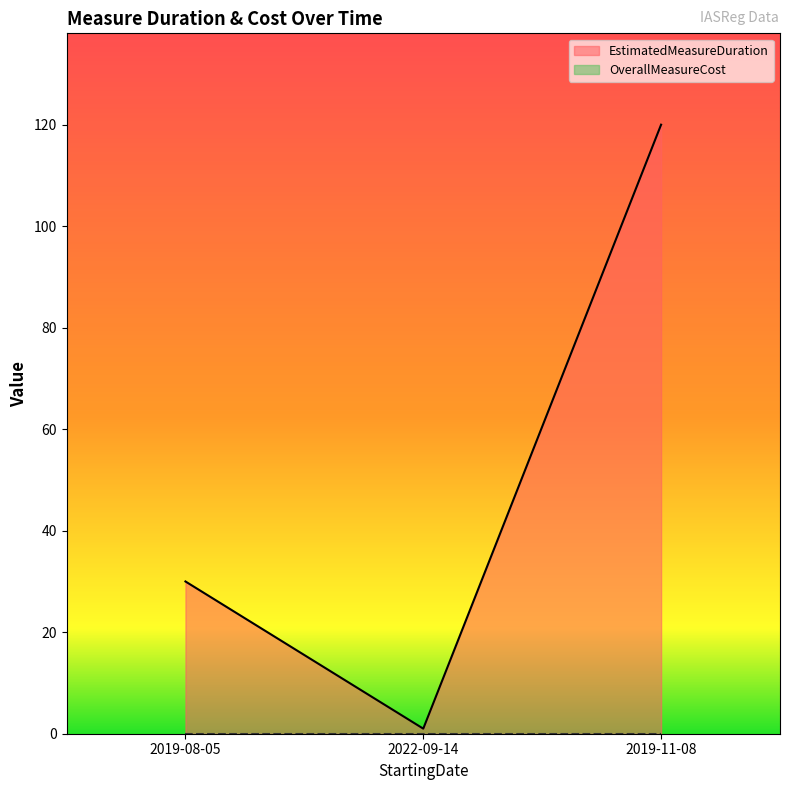

Which has a higher value, 2022-09-14 or 2019-08-05?

2019-08-05